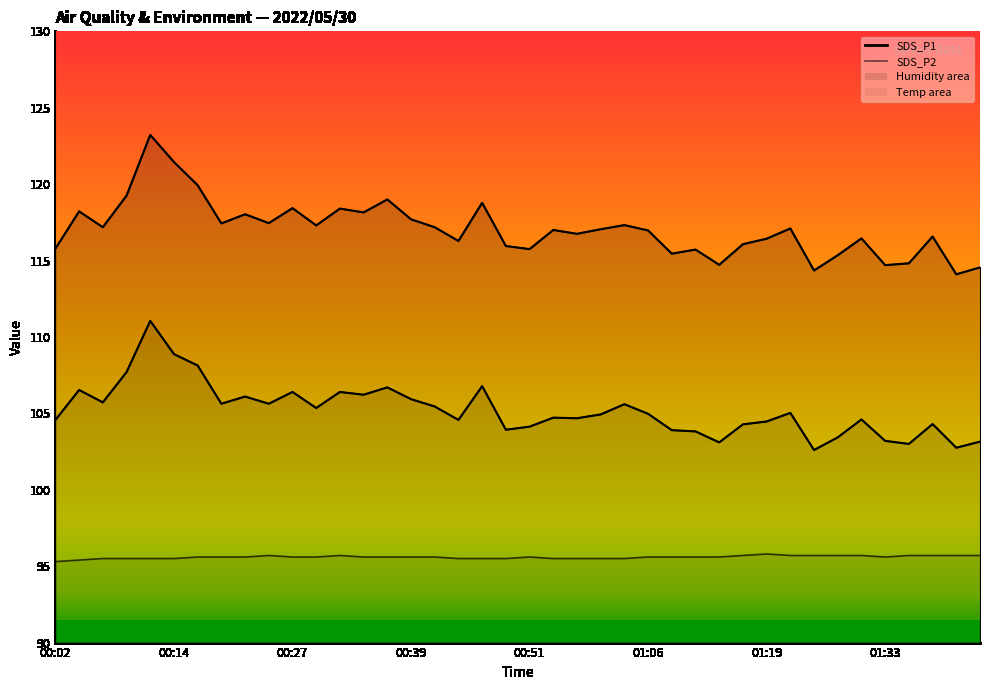

Which series has the largest range (max minus min)?

SDS_P1